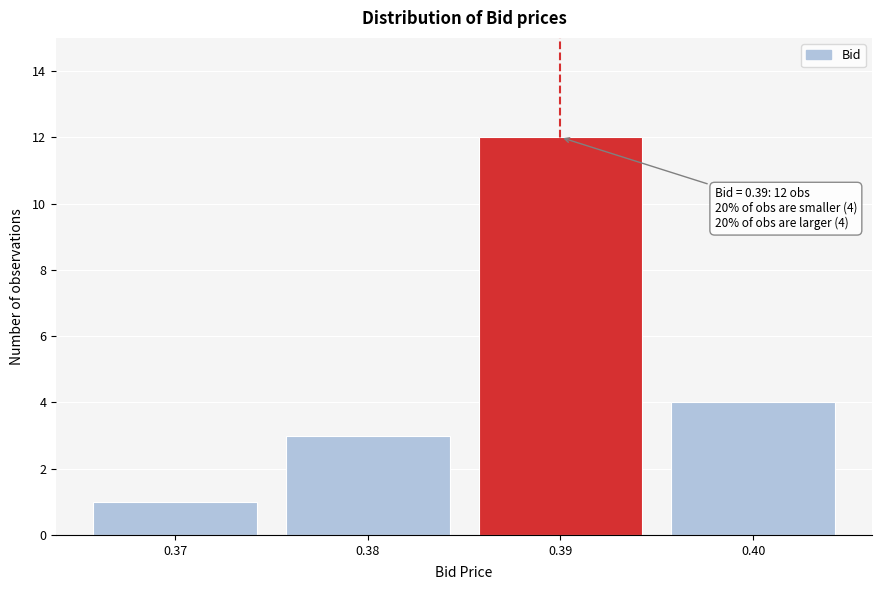

Over which range of the x-axis is the bar tallest?

0.385 to 0.395